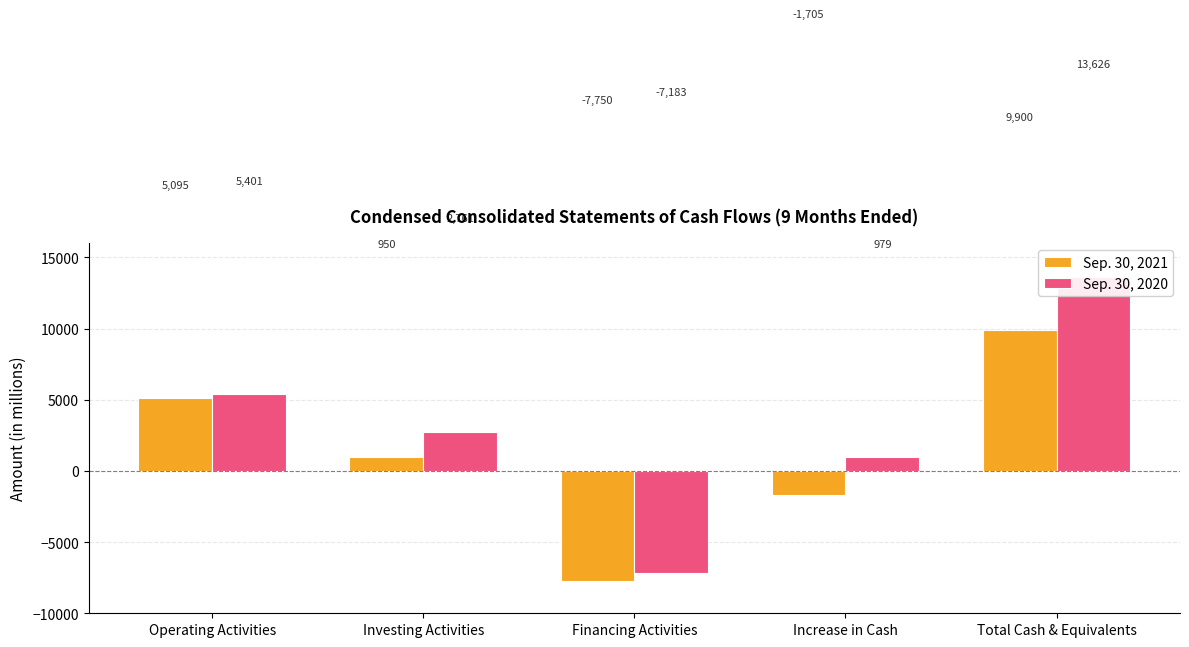

What is the label of the 5th bar from the right?

Operating Activities